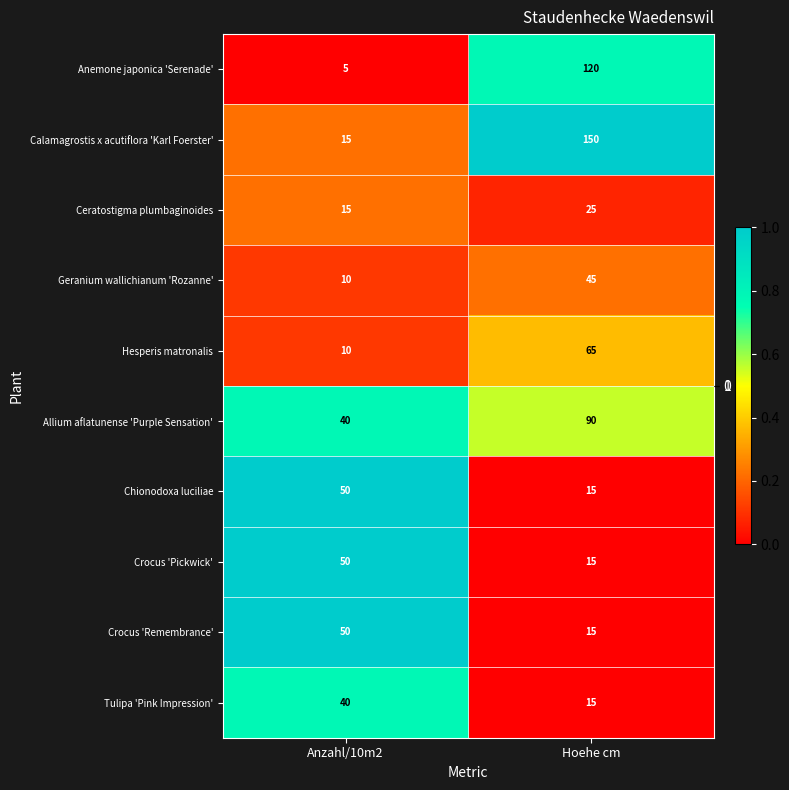

The Crocus 'Remembrance' series shows 15 at Hoehe cm. True or false?

True